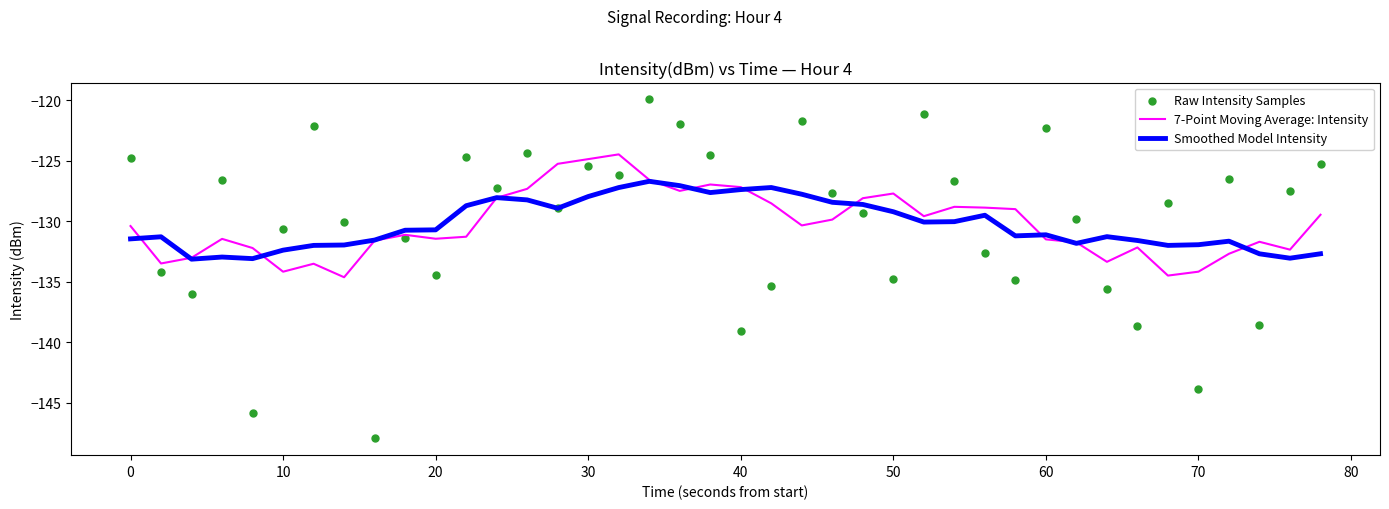

What are all the series names shown in the legend?

7-Point Moving Average: Intensity, Smoothed Model Intensity, Raw Intensity Samples